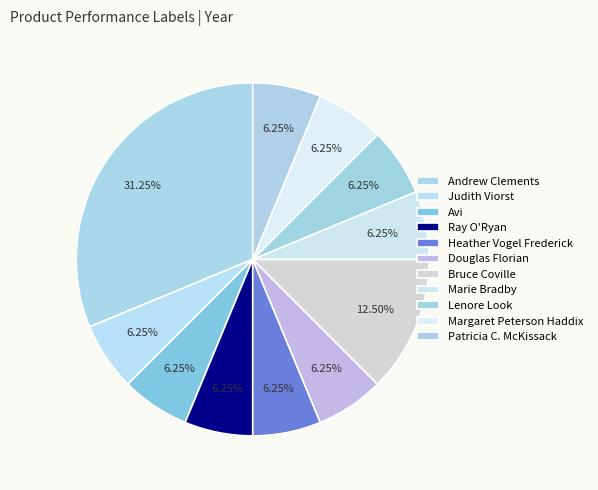

Is it true that Patricia C. McKissack is 15% of the pie?

False